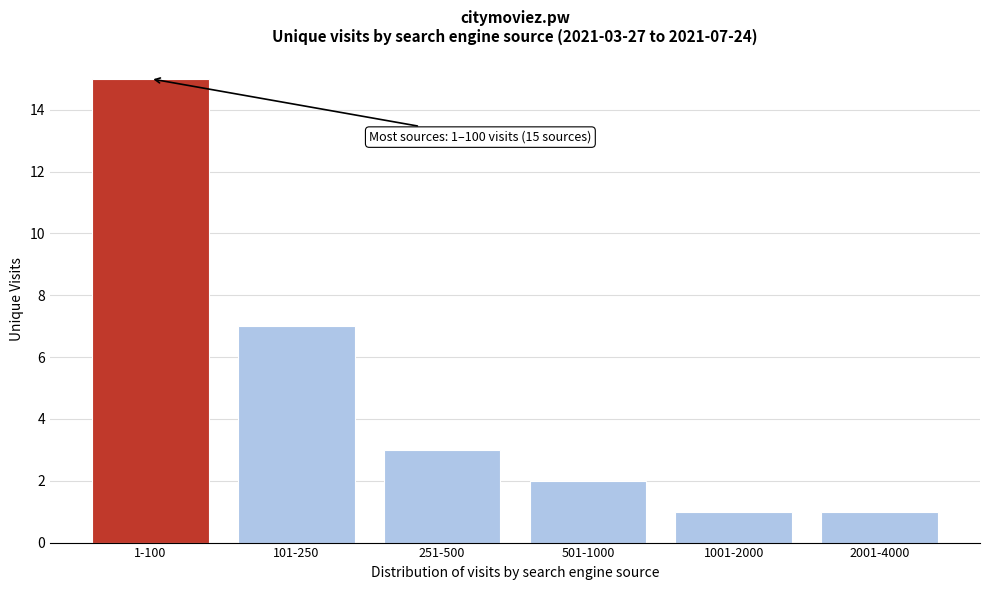

Reading left to right, extract all data points from this chart.

1-100=15	101-250=7	251-500=3	501-1000=2	1001-2000=1	2001-4000=1